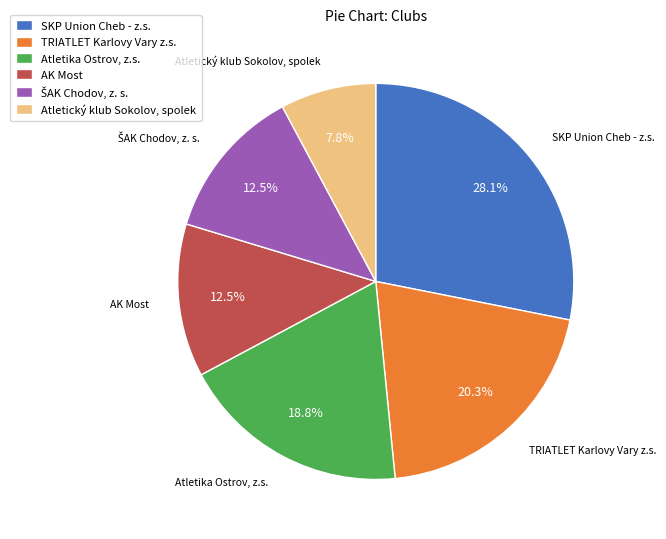

To the nearest percent, what is the difference between the largest and smallest slice percentages?

20%